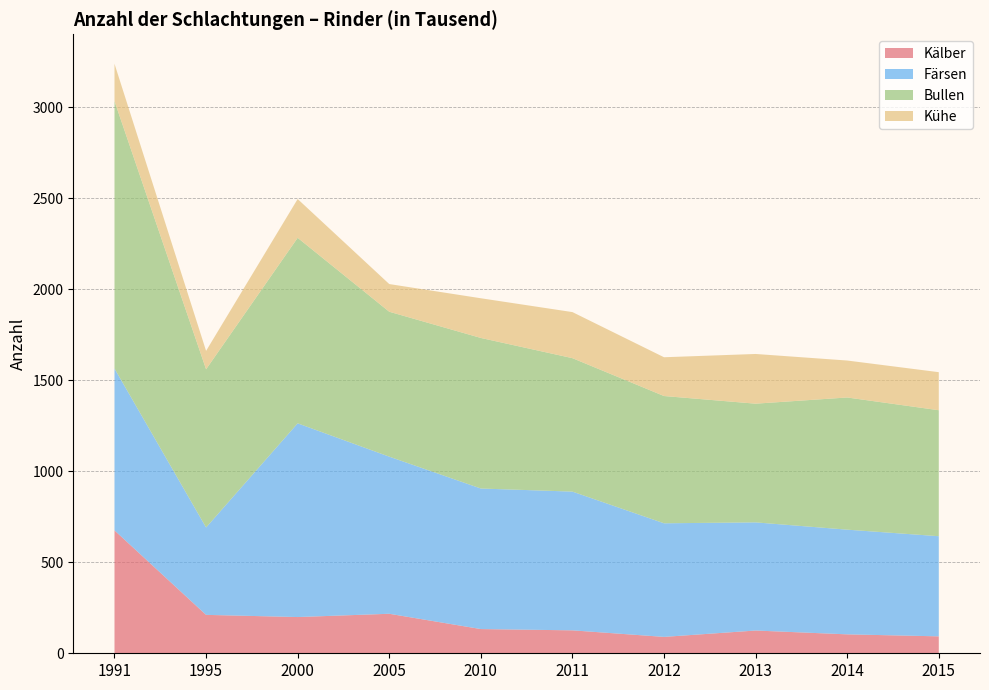

Reading left to right, extract all data points from this chart.

Kälber: 675	211	199	217	133	126	90	125	104	93
Färsen: 889	480	1064	863	772	762	624	594	575	550
Bullen: 1469	869	1019	796	827	733	699	652	726	692
Kühe: 205	101	213	152	218	253	213	273	203	209